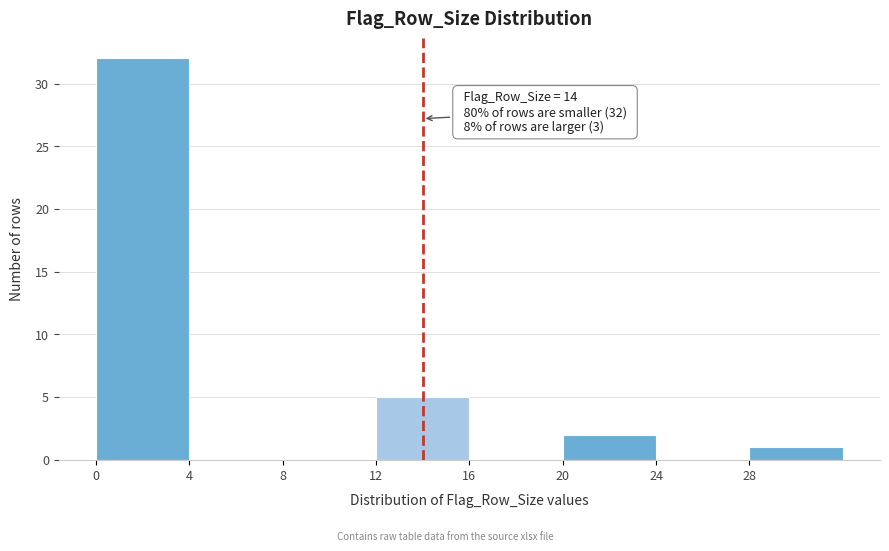

Over which range of the x-axis is the bar tallest?

0 to 4